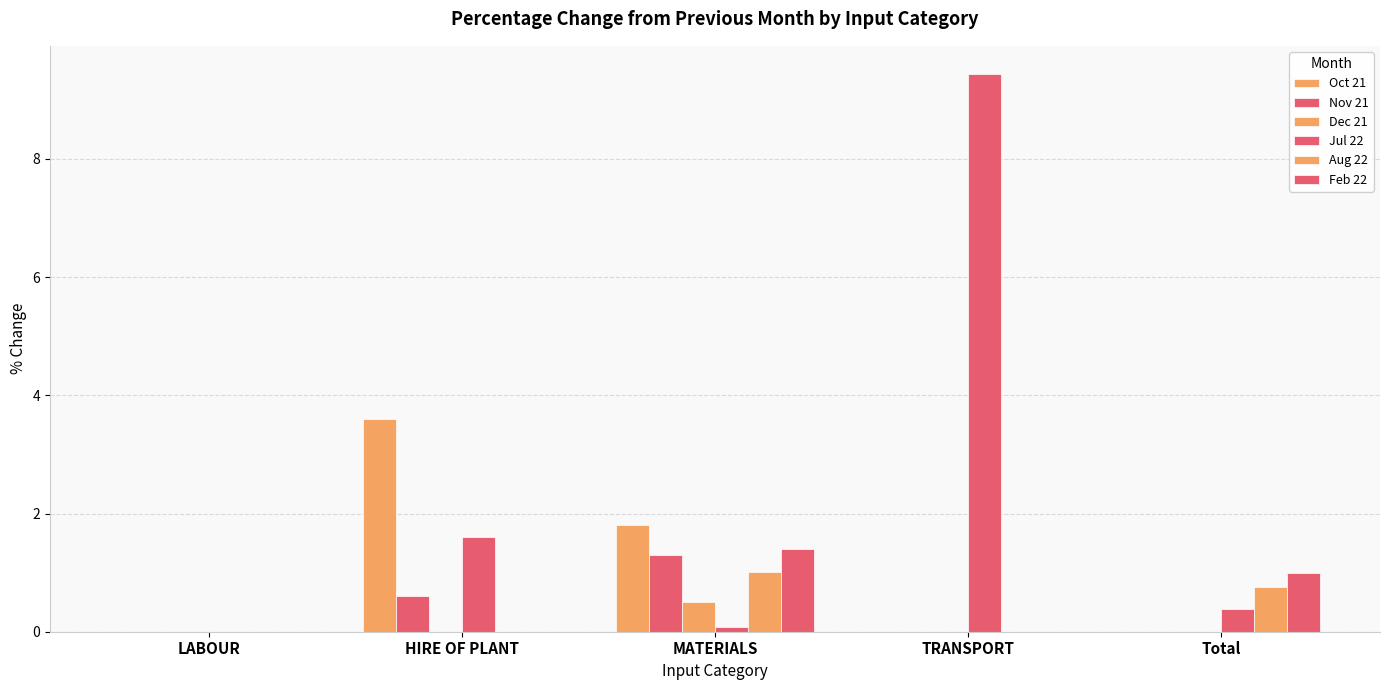

What is the total value across all series at HIRE OF PLANT?

5.8